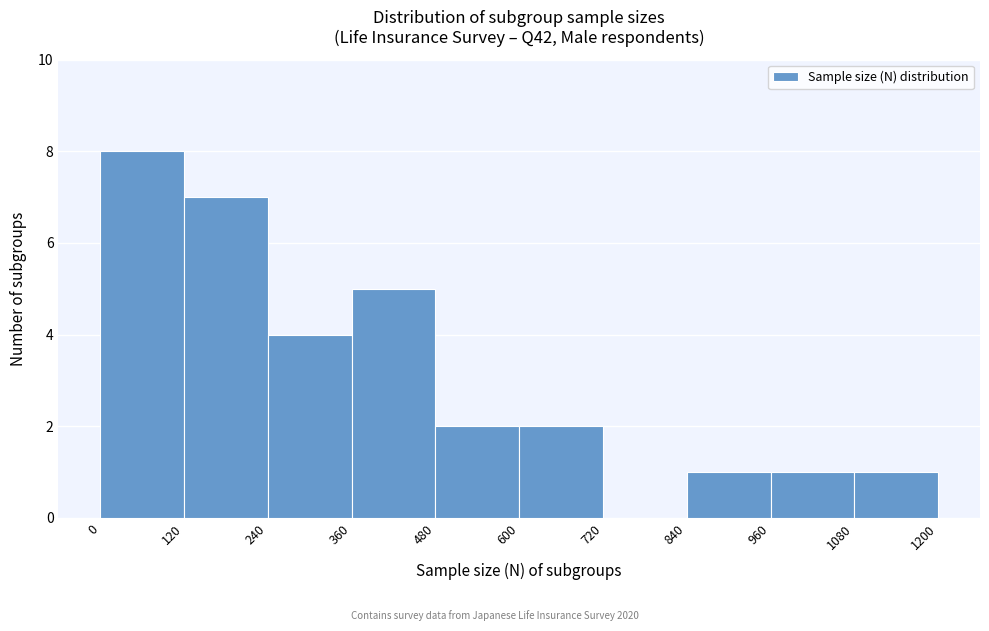

Reading left to right, transcribe this chart: for each bar, give the range it covers on the x-axis and its height. The values are not printed on the chart, so give them approximately, as read against the axis.

0 to 120: 8
120 to 240: 7
240 to 360: 4
360 to 480: 5
480 to 600: 2
600 to 720: 2
720 to 840: 0
840 to 960: 1
960 to 1080: 1
1080 to 1200: 1